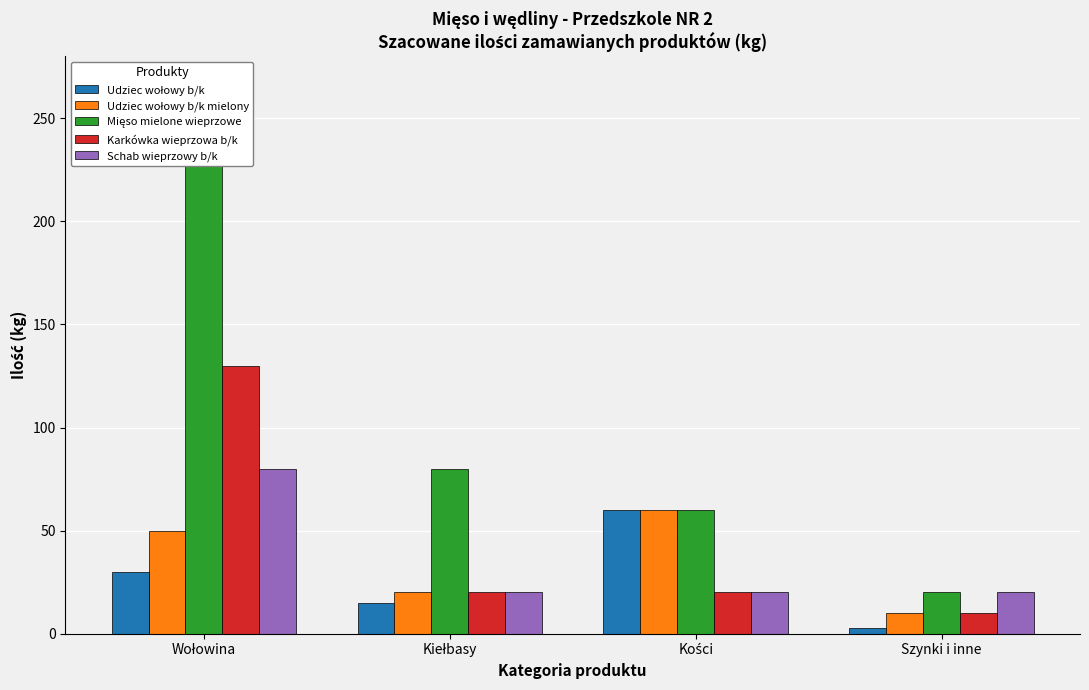

What are all the series names shown in the legend?

Udziec wołowy b/k, Udziec wołowy b/k mielony, Mięso mielone wieprzowe, Karkówka wieprzowa b/k, Schab wieprzowy b/k